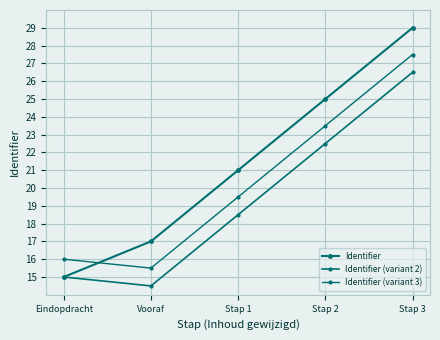

List the series in order of their peak value, lowest first.

Identifier (variant 2), Identifier (variant 3), Identifier